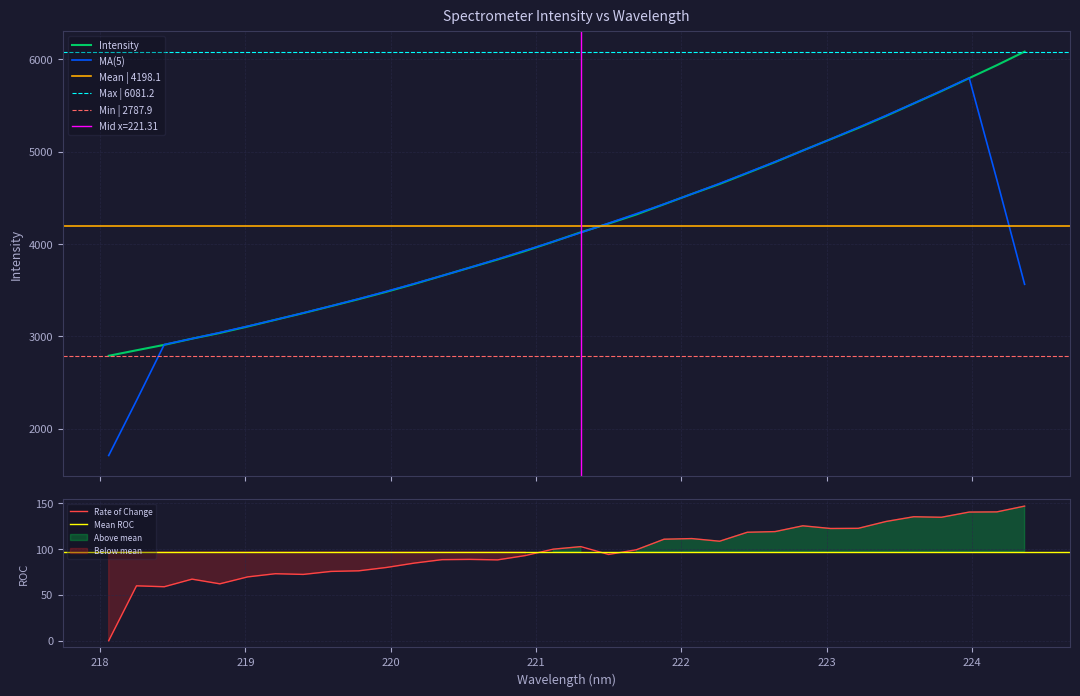

What is the sum of all values?

142733.7